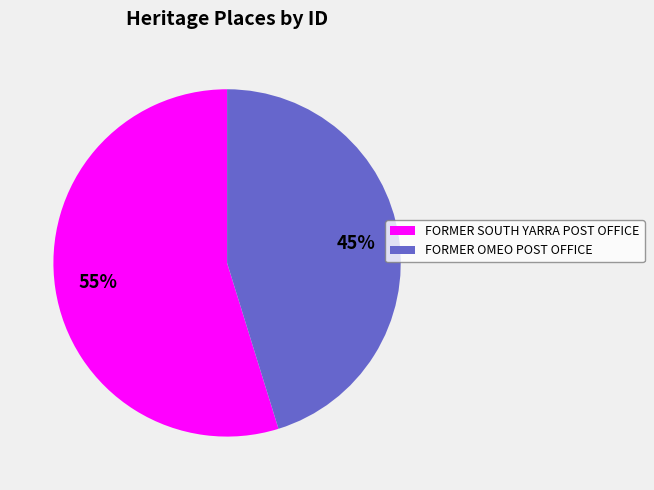

Is the sum of FORMER SOUTH YARRA POST OFFICE and FORMER OMEO POST OFFICE greater than half?

Yes